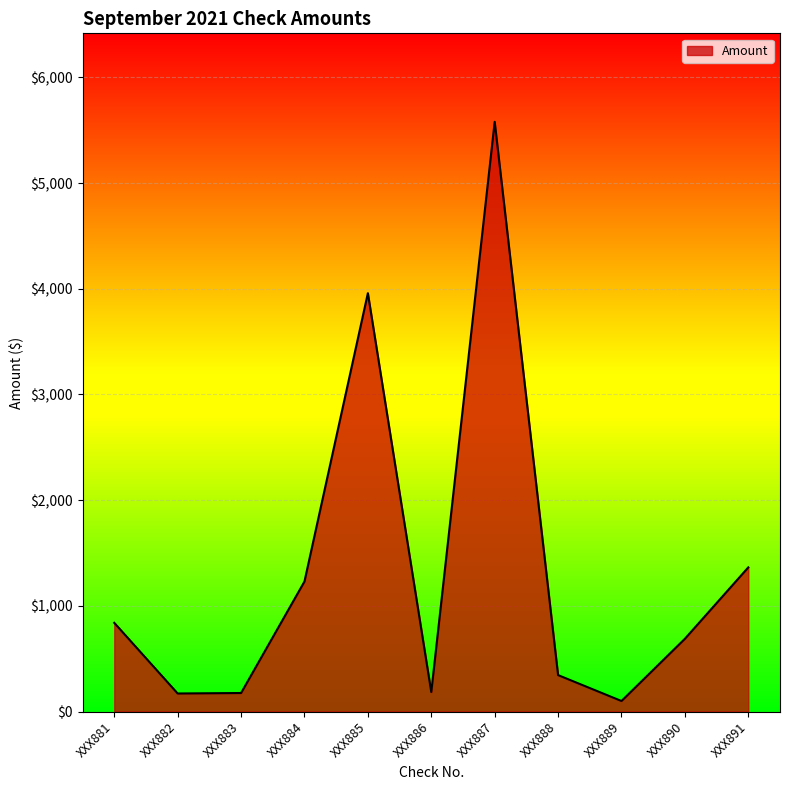

Where is the data nearest to the value 2839?

XXX885